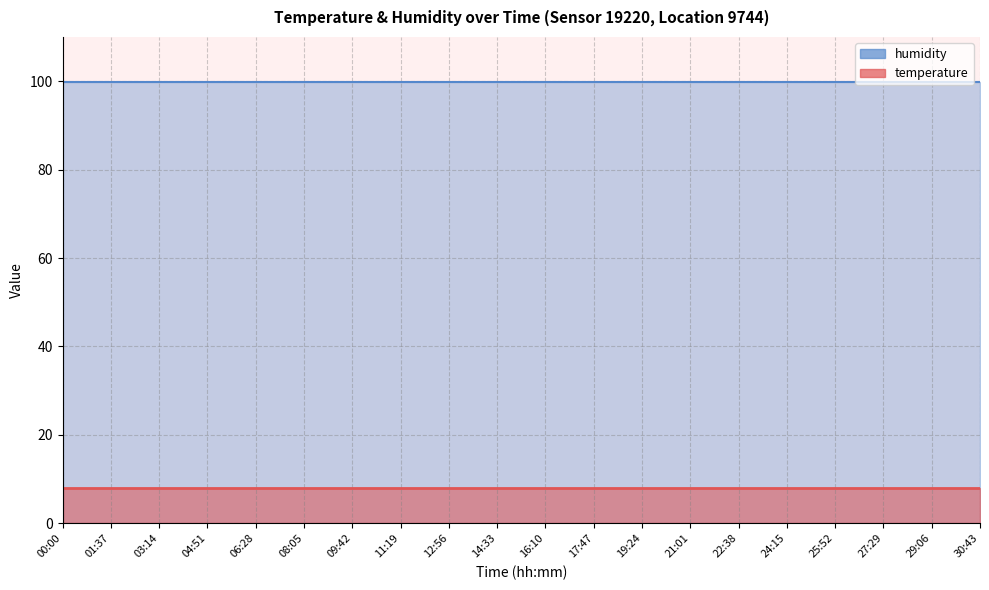

What is the difference between the highest and lowest values at 12:56?

92.0